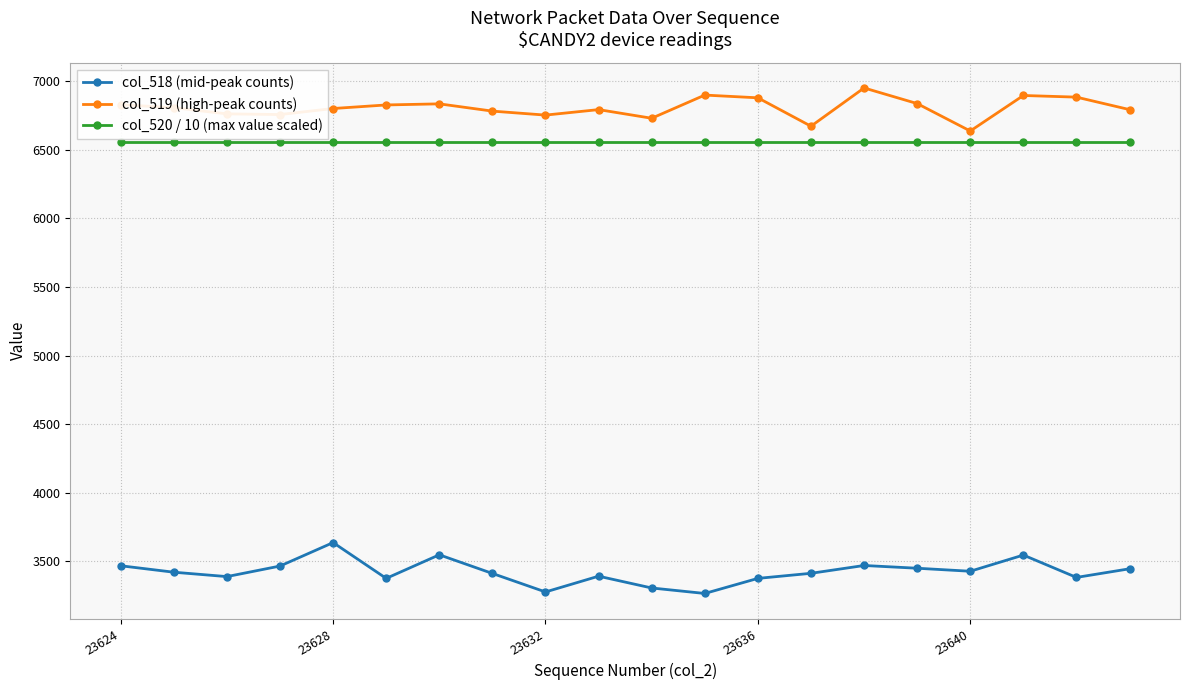

What is the difference between the second highest and minimum values in the col_518 (mid-peak counts) series?

282.0